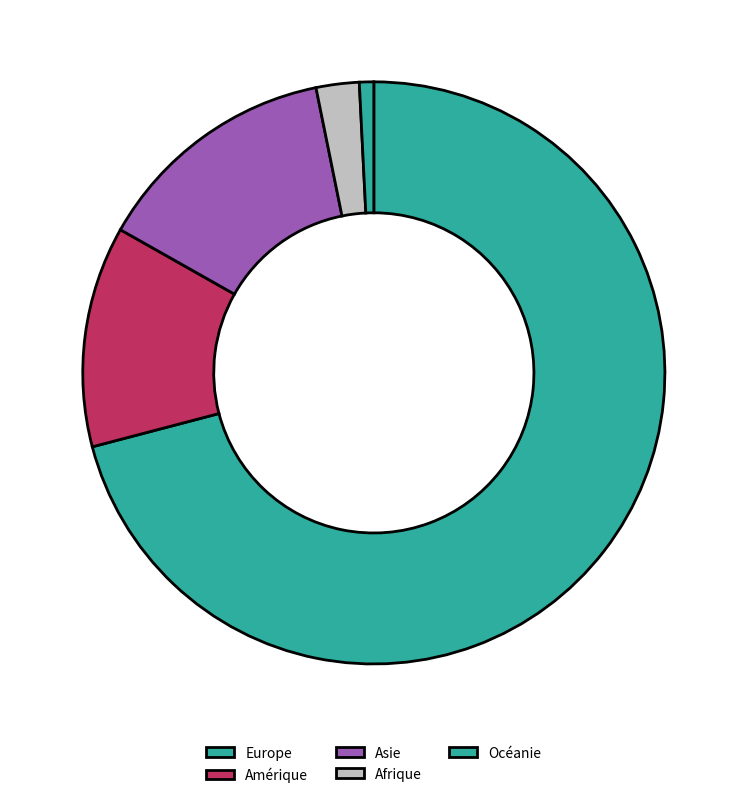

Rank the categories by value from highest to lowest.

Europe, Asie, Amérique, Afrique, Océanie